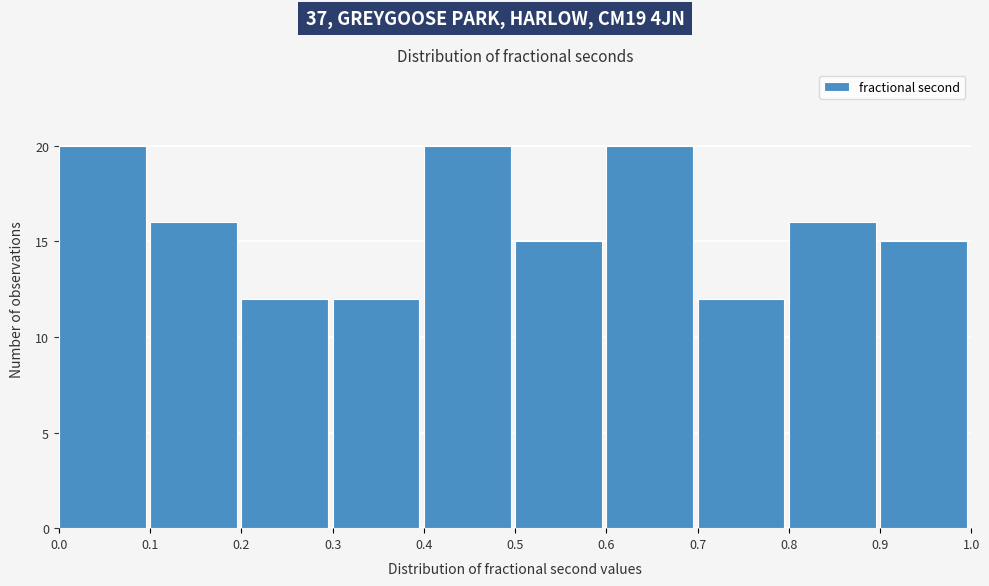

Reading left to right, list every bar in this chart as the range it spans on the x-axis followed by its height. The values are not printed on the chart, so give them approximately, as read against the axis.

0.0 to 0.1: 20
0.1 to 0.2: 16
0.2 to 0.3: 12
0.3 to 0.4: 12
0.4 to 0.5: 20
0.5 to 0.6: 15
0.6 to 0.7: 20
0.7 to 0.8: 12
0.8 to 0.9: 16
0.9 to 1.0: 15